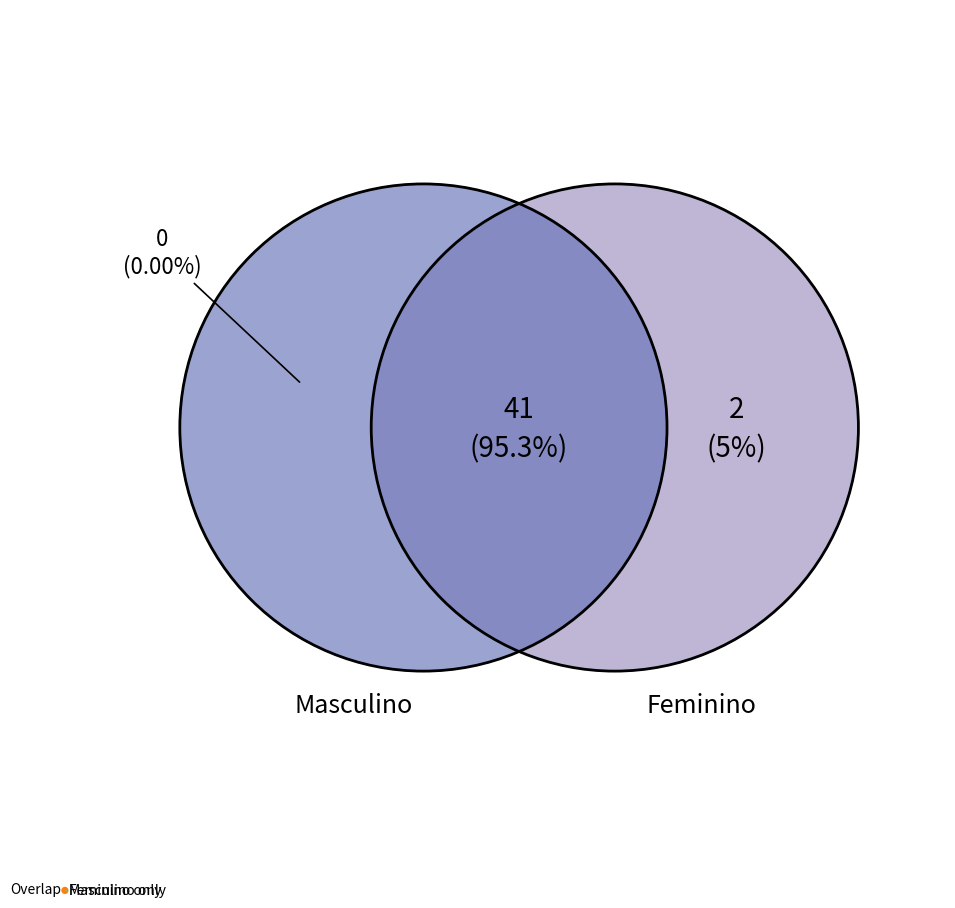

Between Overlap and Feminino only, which is larger?

Overlap